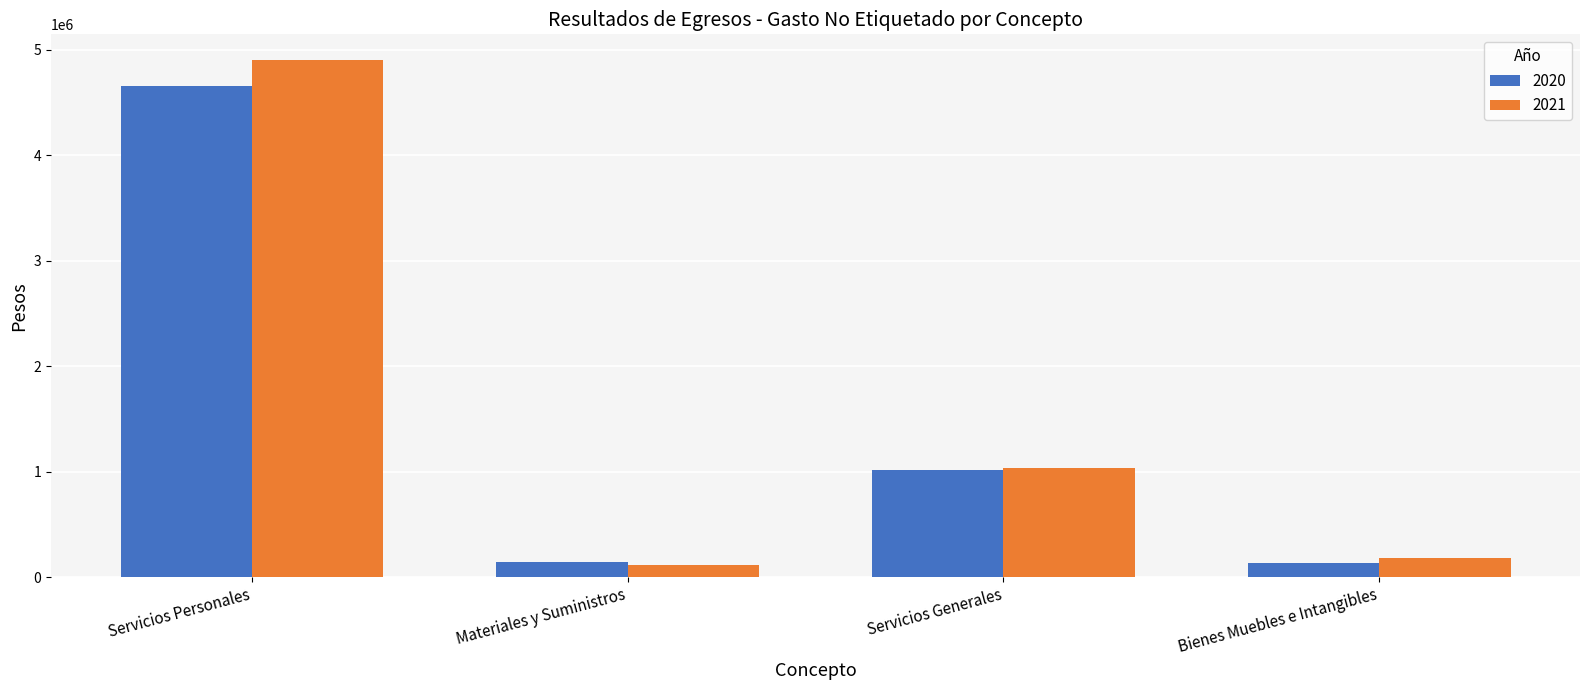

Which series has the widest spread of values?

2021